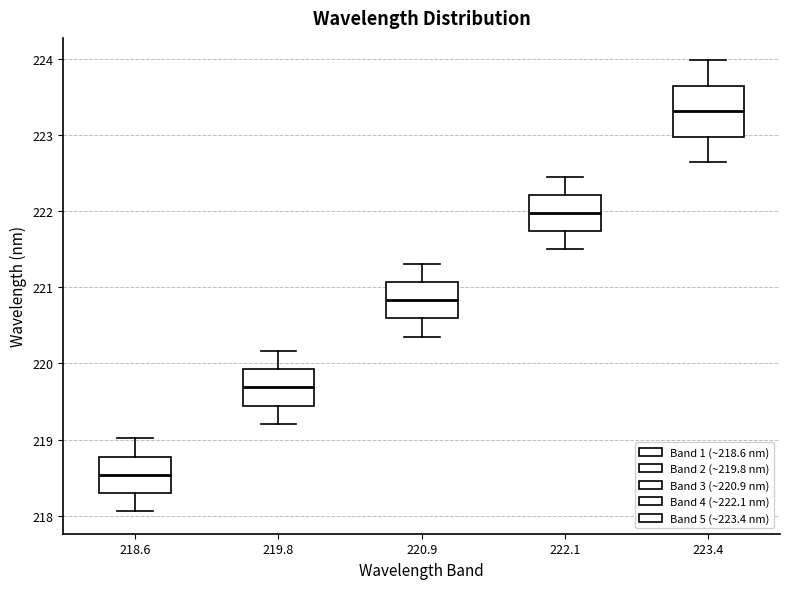

Reading left to right, read every box against the y-axis: the position of its median line, the range the box covers, and the ends of its whiskers. The values are not printed on the chart, so give them approximately, as read against the axis.

218.6: median 218.5, box 218.3 to 218.8, whiskers 218.1 to 219.0
219.8: median 219.7, box 219.4 to 219.9, whiskers 219.2 to 220.2
220.9: median 220.8, box 220.6 to 221.1, whiskers 220.4 to 221.3
222.1: median 222.0, box 221.7 to 222.2, whiskers 221.5 to 222.5
223.4: median 223.3, box 223.0 to 223.6, whiskers 222.6 to 224.0